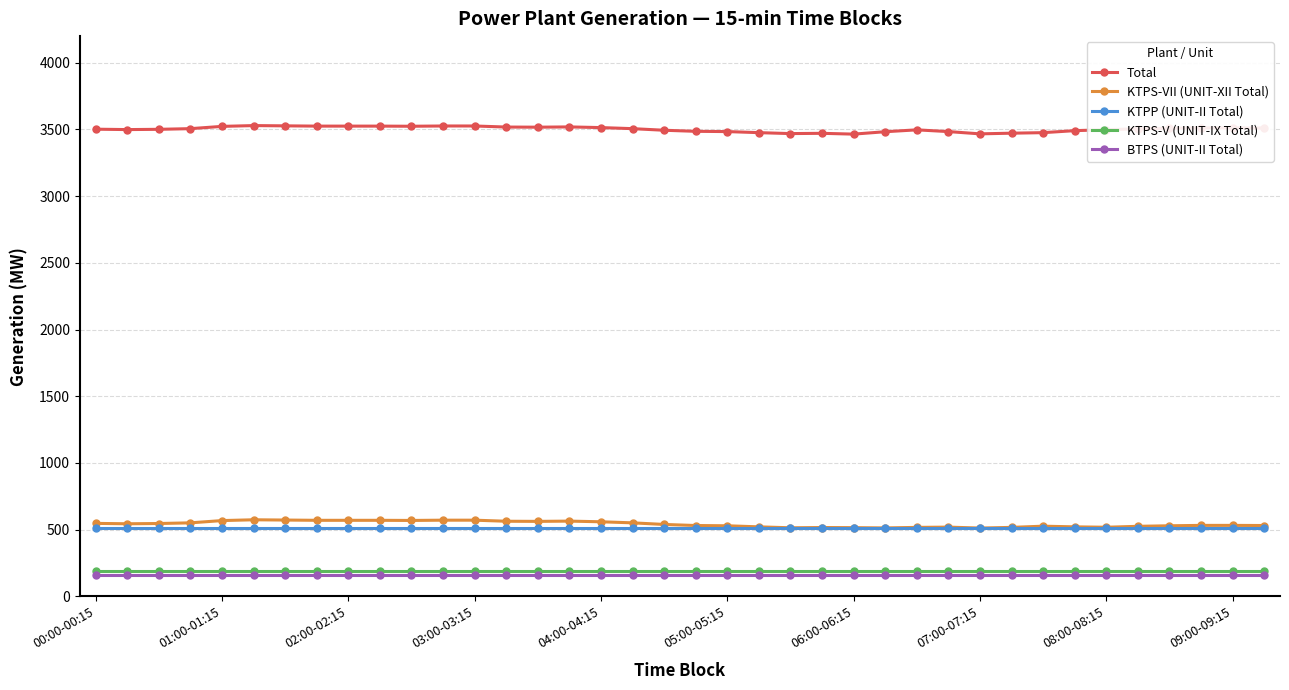

At how many categories does at least one series exceed 1815?

38